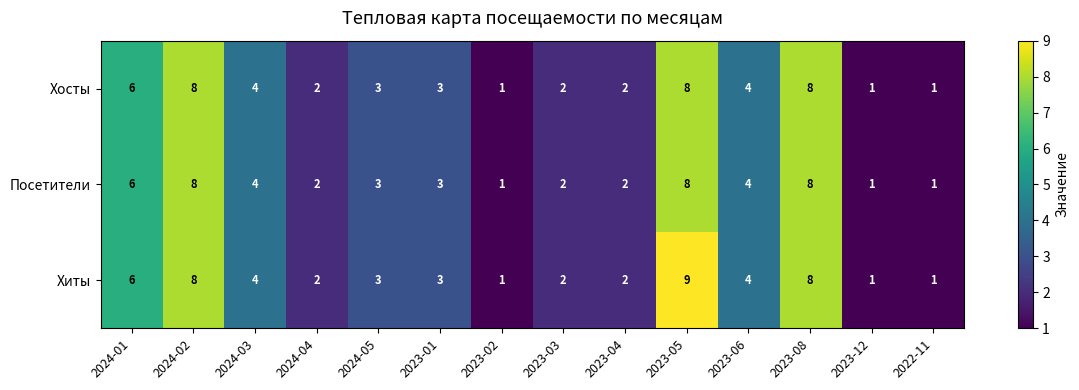

Is it true that Посетители equals 1 at 2024-04?

False